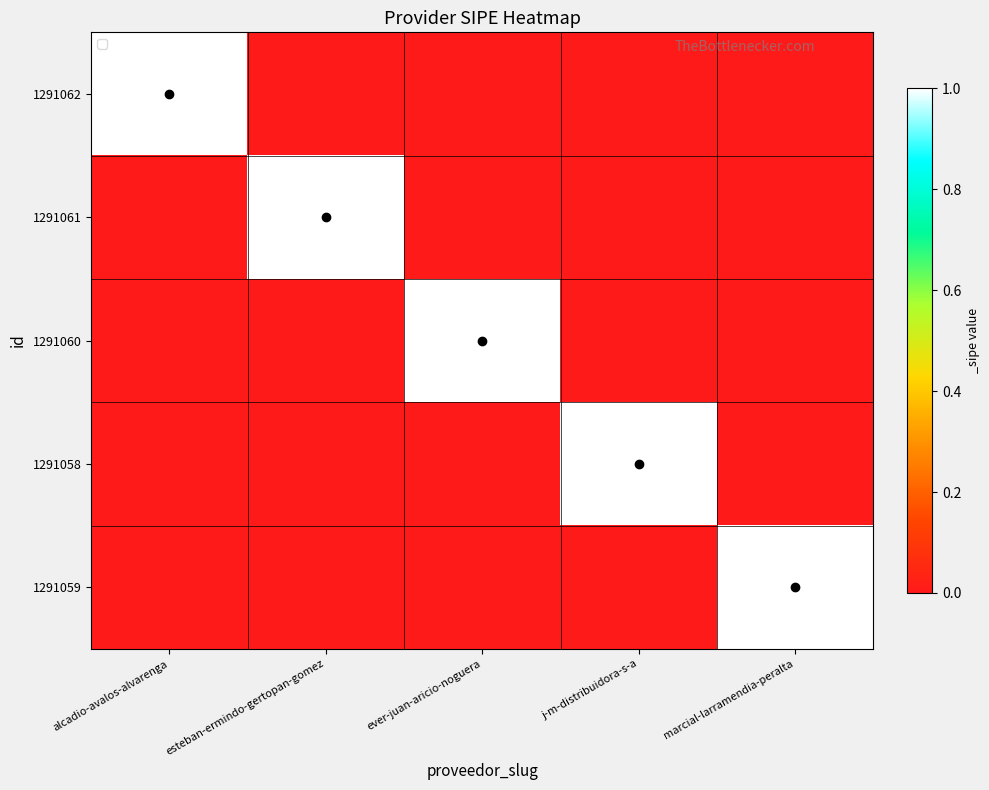

Between esteban-ermindo-gertopan-gomez and marcial-larramendia-peralta, which is larger?

esteban-ermindo-gertopan-gomez